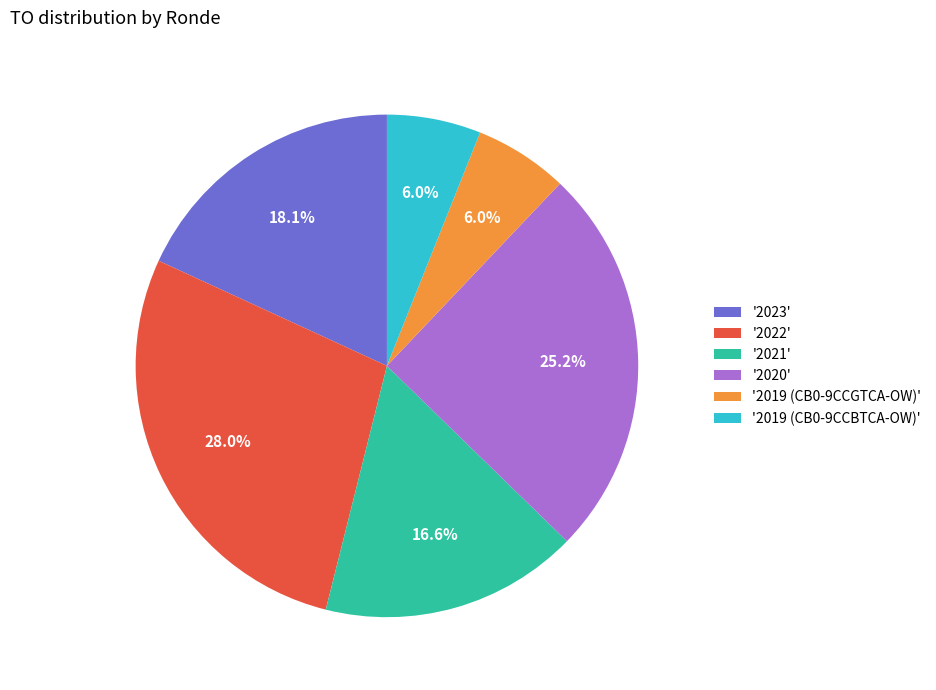

What percentage do '2019 (CB0-9CCGTCA-OW)' and '2022' together represent?

34.0%